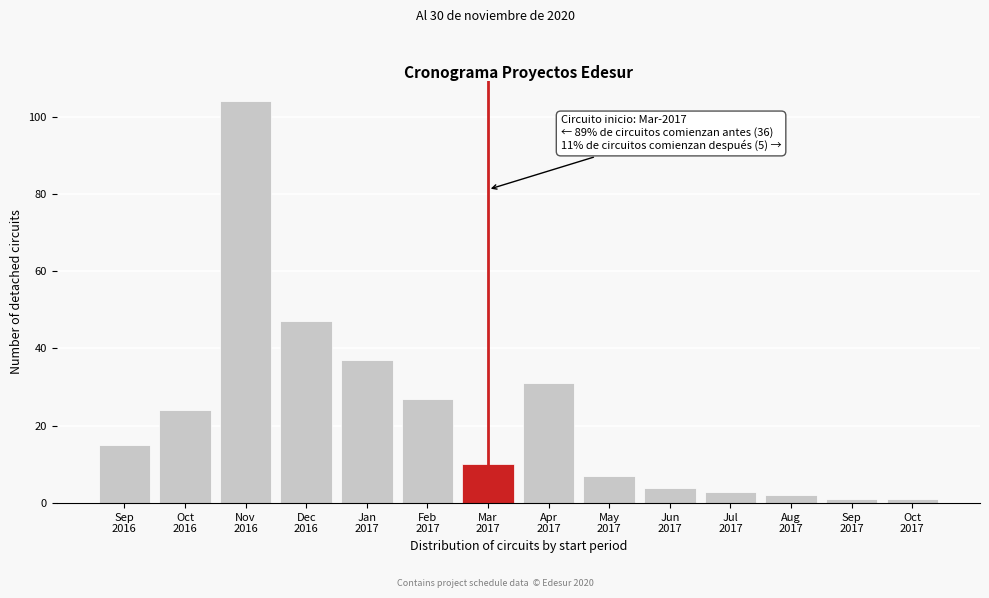

Reading left to right, transcribe all the data shown in this chart.

15	24	104	47	37	27	10	31	7	4	3	2	1	1